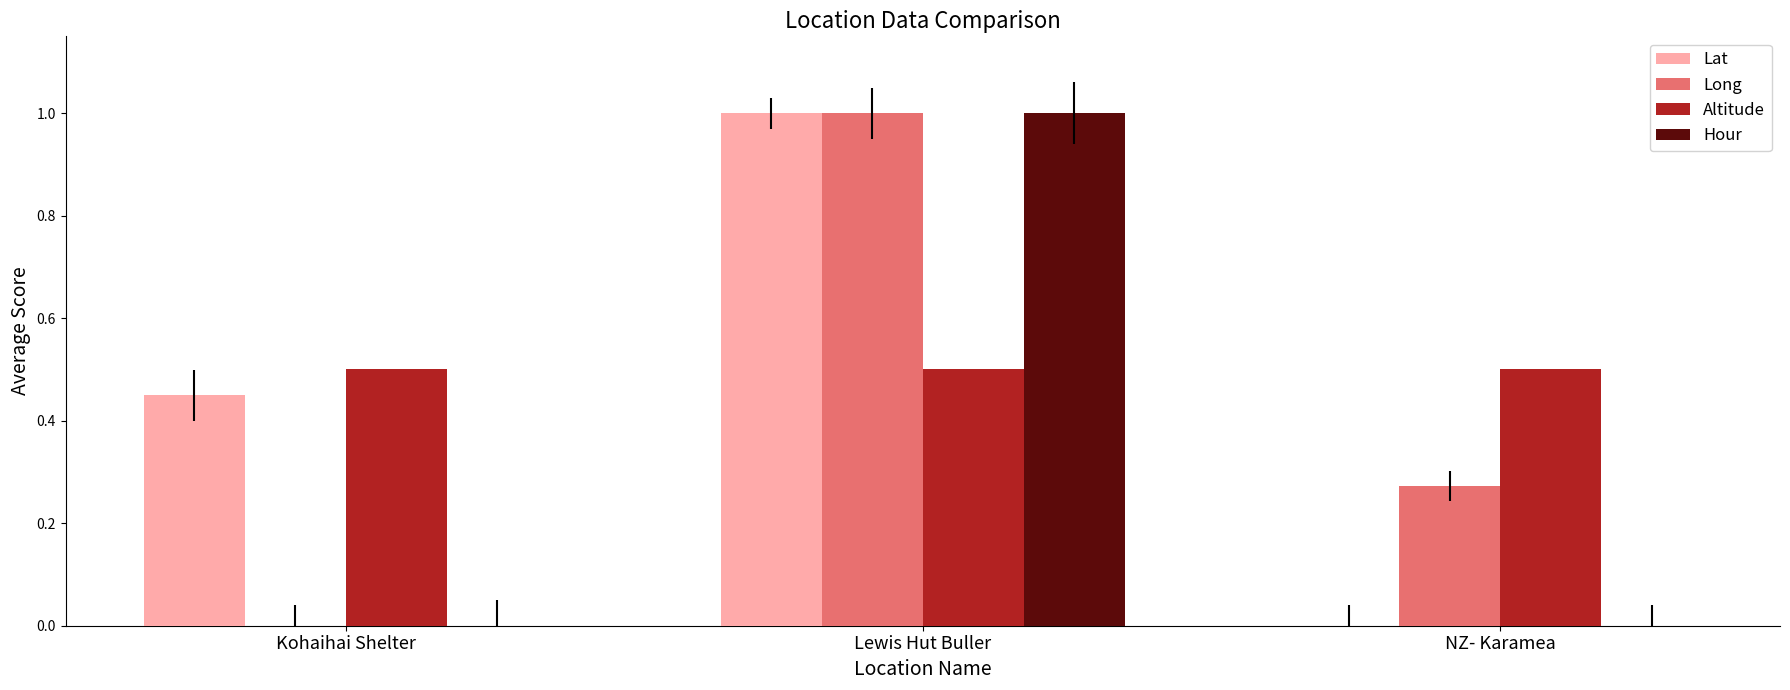

At which category does the chart reach its peak across all series?

Lewis Hut Buller